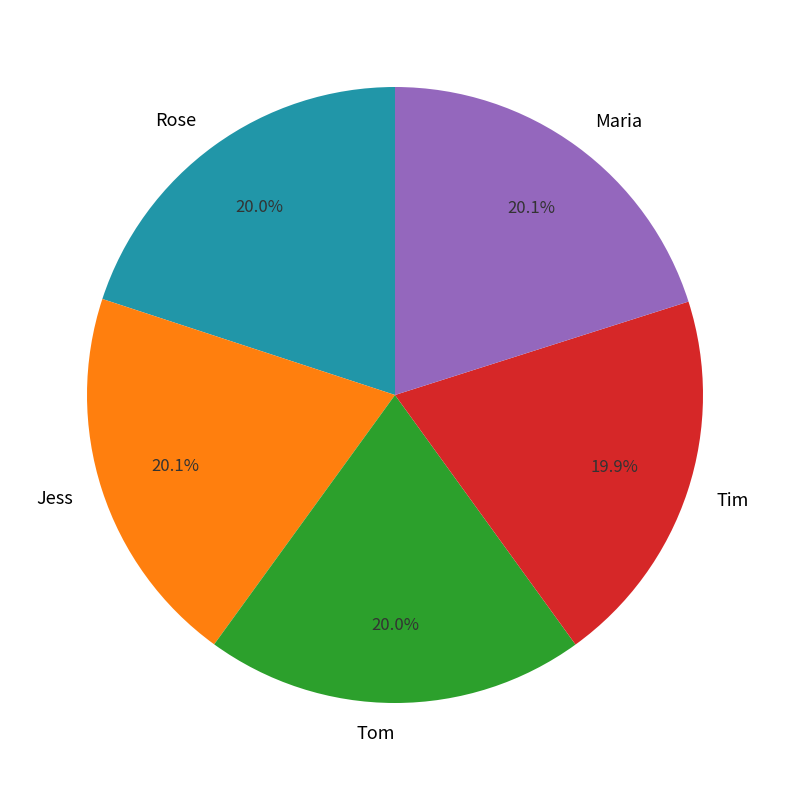

Combined, do Tim and Jess account for over 50%?

No